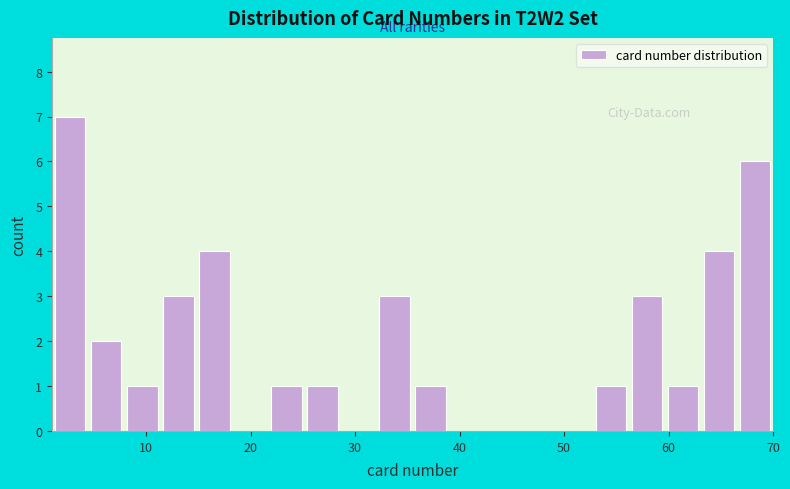

Around what value on the x-axis is the tallest bar? Give the approximate position of its centre, as read against the axis.

3